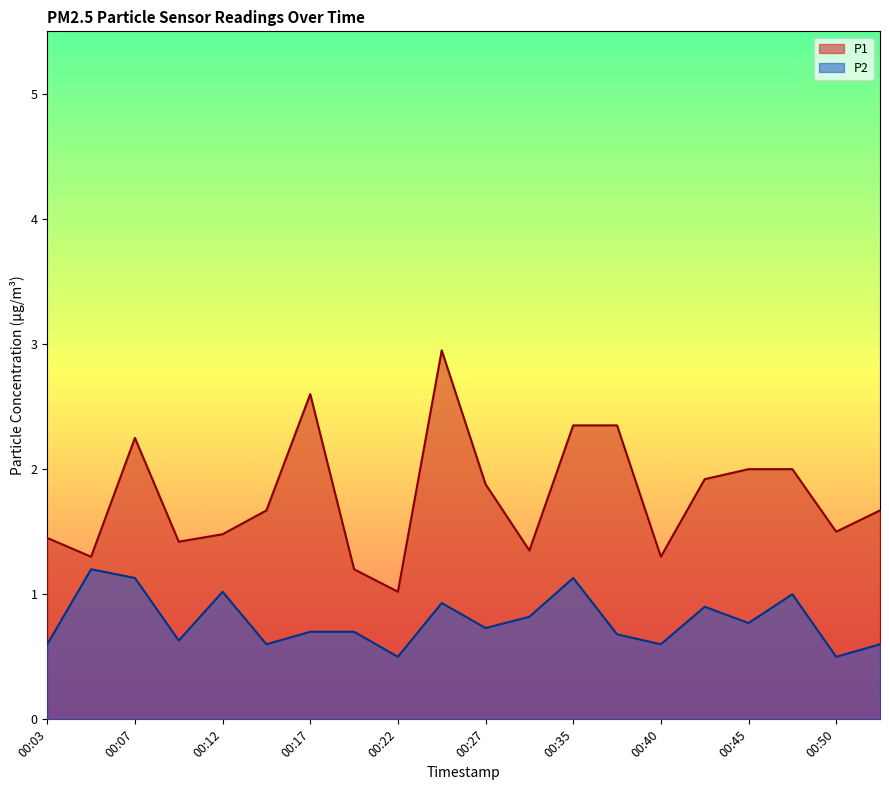

What is the value of the P2 point at the 14th from the left?

0.7